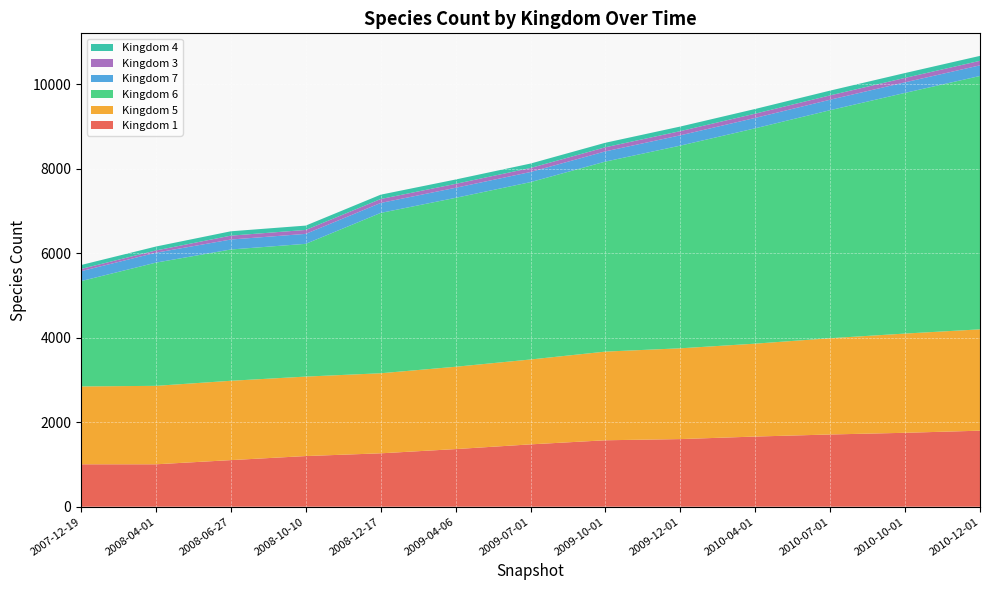

Reading right to left, extract all data points from this chart.

Kingdom 1: 2010-12-01=1800	2010-10-01=1750	2010-07-01=1710	2010-04-01=1661	2009-12-01=1601	2009-10-01=1573	2009-07-01=1476	2009-04-06=1364	2008-12-17=1264	2008-10-10=1199	2008-06-27=1103	2008-04-01=1004	2007-12-19=1004
Kingdom 5: 2010-12-01=2400	2010-10-01=2350	2010-07-01=2280	2010-04-01=2200	2009-12-01=2150	2009-10-01=2100	2009-07-01=2010	2009-04-06=1950	2008-12-17=1896	2008-10-10=1882	2008-06-27=1879	2008-04-01=1858	2007-12-19=1844
Kingdom 6: 2010-12-01=6000	2010-10-01=5700	2010-07-01=5400	2010-04-01=5100	2009-12-01=4800	2009-10-01=4500	2009-07-01=4200	2009-04-06=4000	2008-12-17=3797	2008-10-10=3144	2008-06-27=3109	2008-04-01=2918	2007-12-19=2494
Kingdom 7: 2010-12-01=252	2010-10-01=250	2010-07-01=248	2010-04-01=246	2009-12-01=244	2009-10-01=242	2009-07-01=240	2009-04-06=238	2008-12-17=236	2008-10-10=236	2008-06-27=236	2008-04-01=235	2007-12-19=235
Kingdom 3: 2010-12-01=107	2010-10-01=105	2010-07-01=103	2010-04-01=101	2009-12-01=99	2009-10-01=97	2009-07-01=95	2009-04-06=93	2008-12-17=93	2008-10-10=93	2008-06-27=92	2008-04-01=53	2007-12-19=53
Kingdom 4: 2010-12-01=117	2010-10-01=115	2010-07-01=113	2010-04-01=111	2009-12-01=109	2009-10-01=107	2009-07-01=105	2009-04-06=103	2008-12-17=103	2008-10-10=103	2008-06-27=103	2008-04-01=93	2007-12-19=93